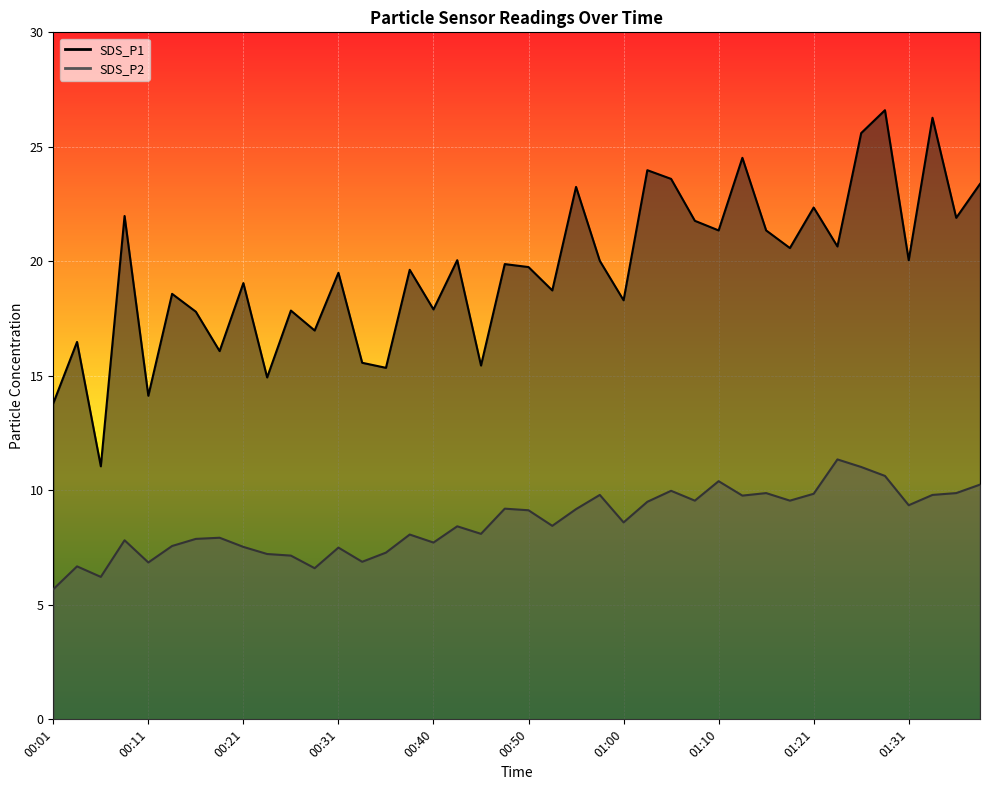

At which category does SDS_P1 reach its first local peak?

00:03